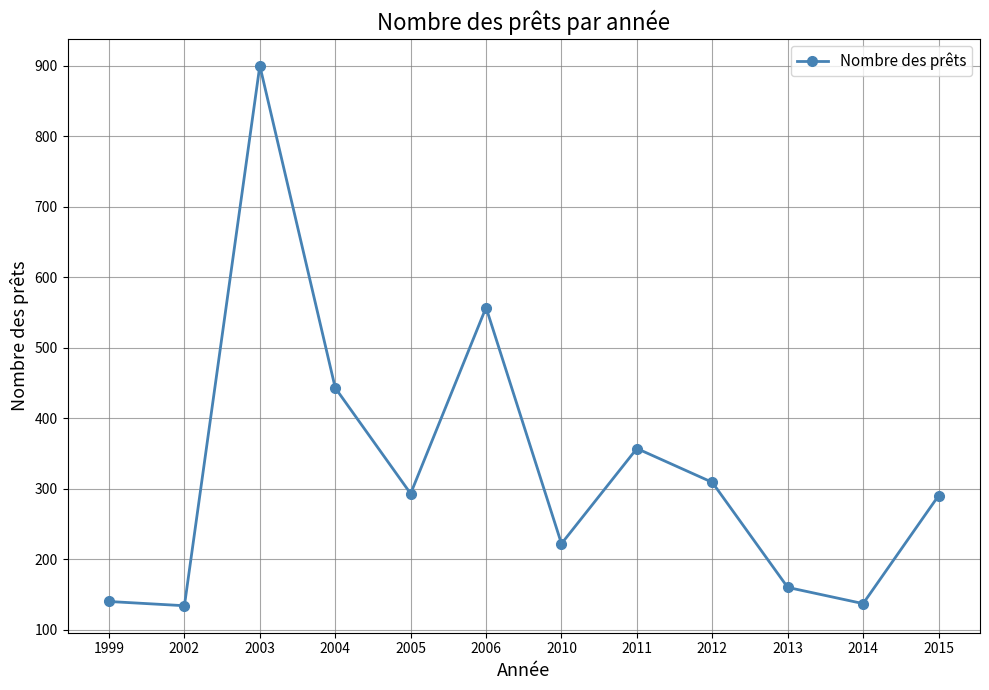

The chart shows a value of 232 at 2013. True or false?

False